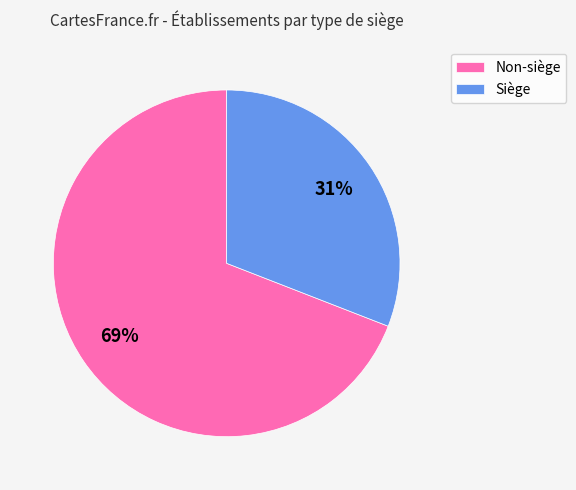

True or false: Siège accounts for 31% of the total.

True